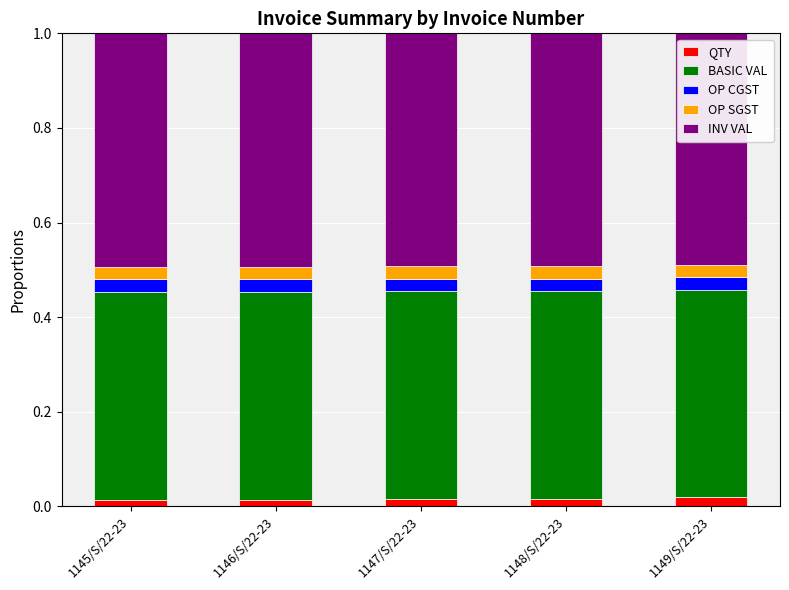

What is the sum of the OP CGST values at 1147/S/22-23 and 1146/S/22-23?

0.1